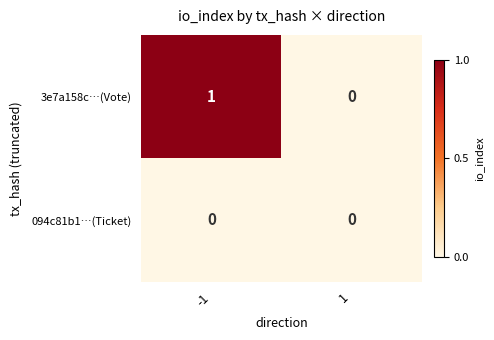

The 094c81b1…(Ticket) series shows 0 at -1. True or false?

True